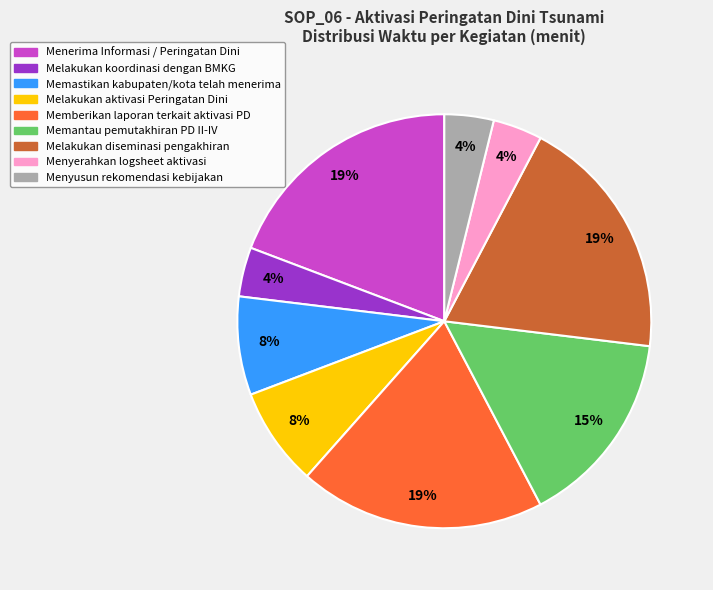

How many slices are in this pie chart?

9